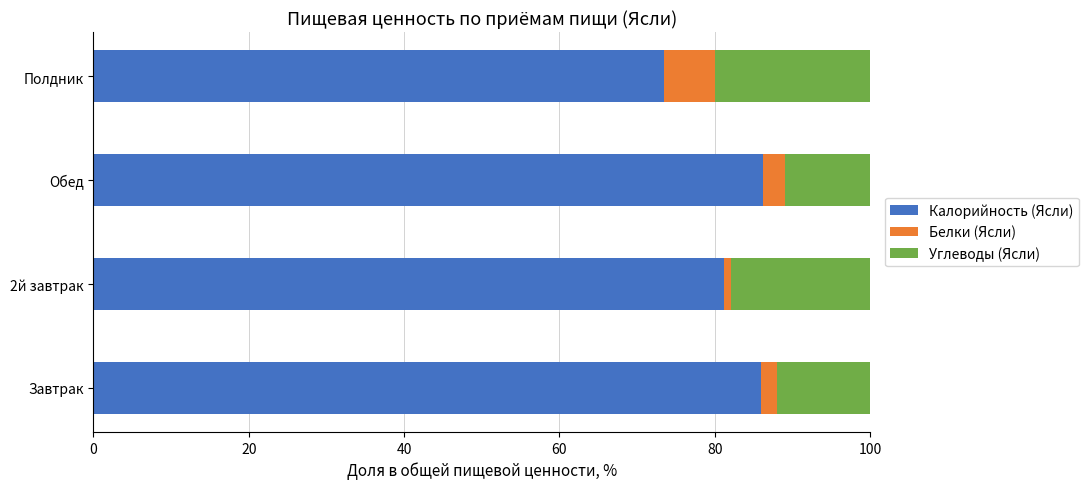

What is the total value across all series at Полдник?

100.0